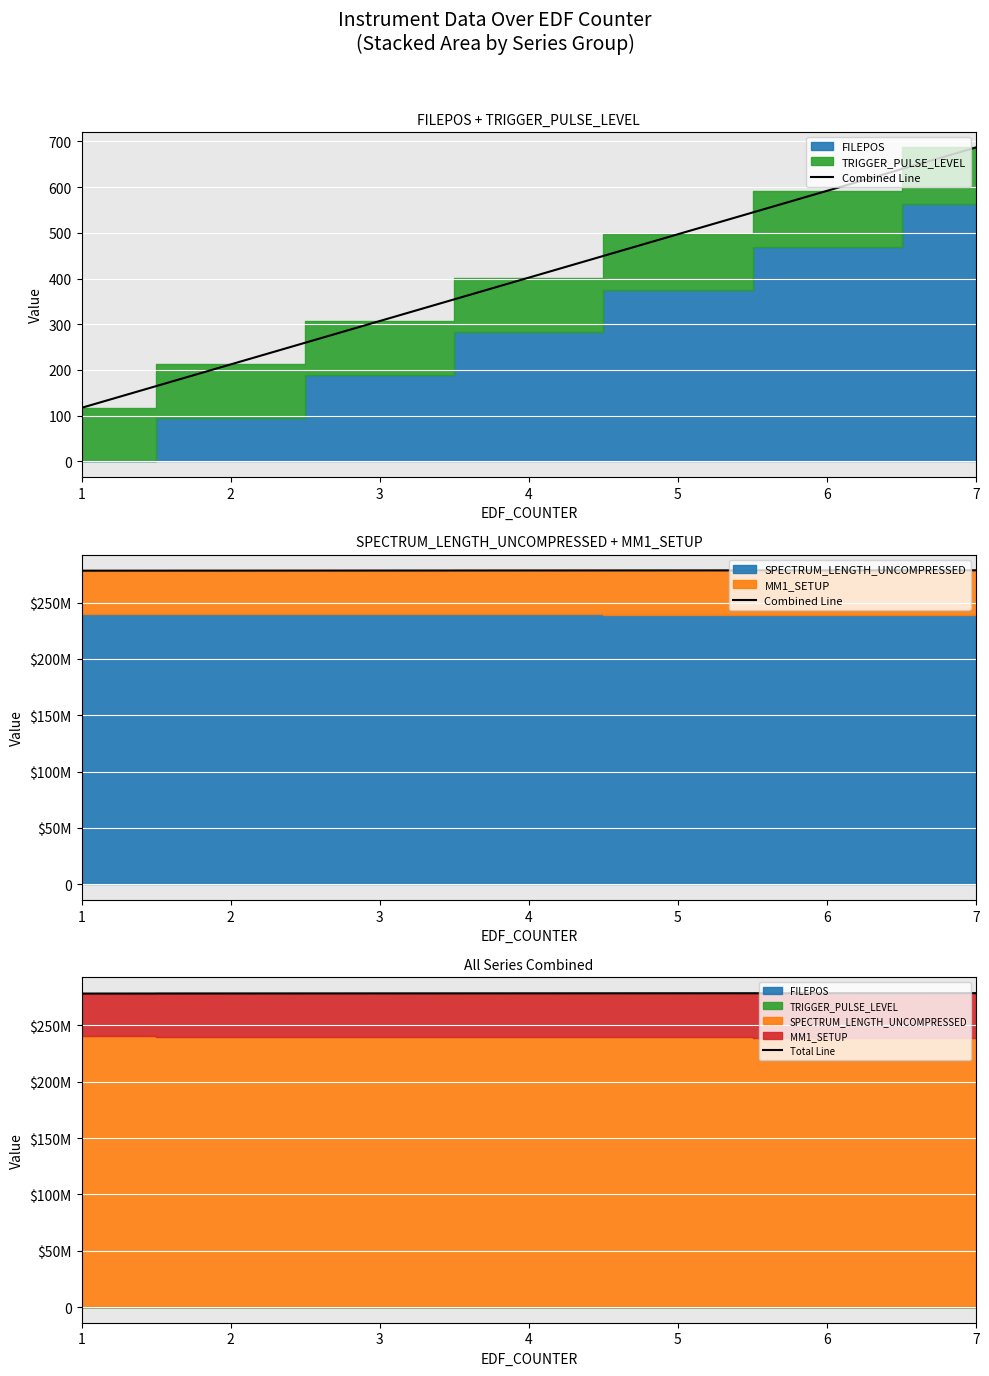

What is the value of the Combined Line point at the 6th from the left?

278569573